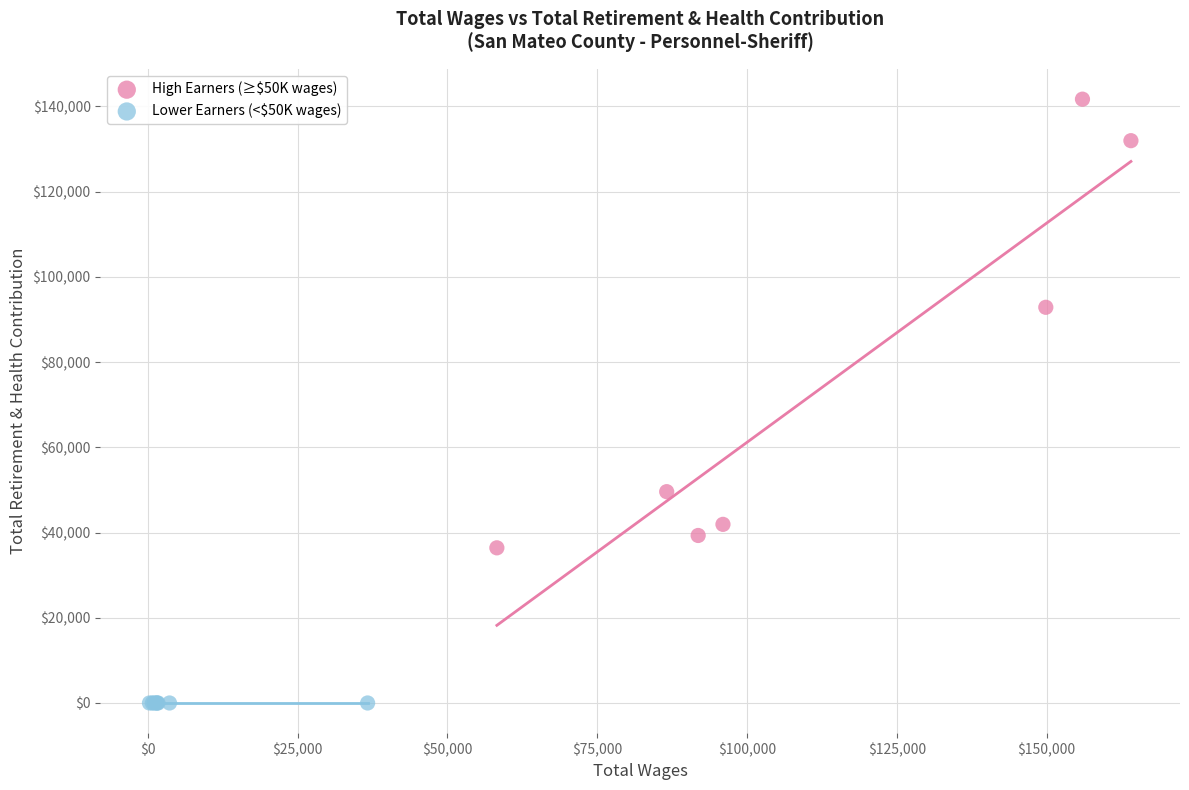

Which series reaches the minimum Y coordinate?

Lower Earners (<$50K wages)